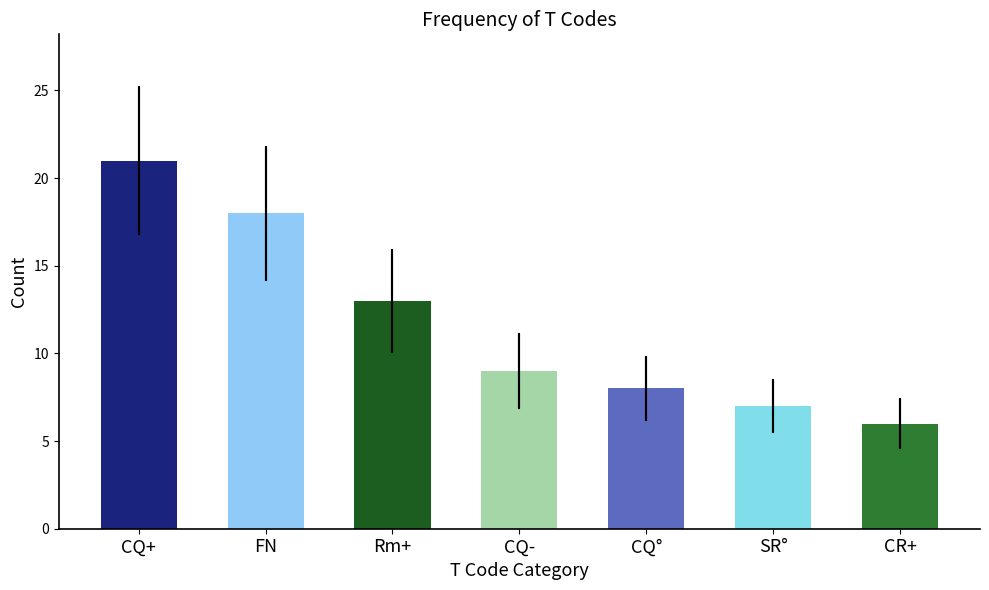

How many bars are there in total?

7